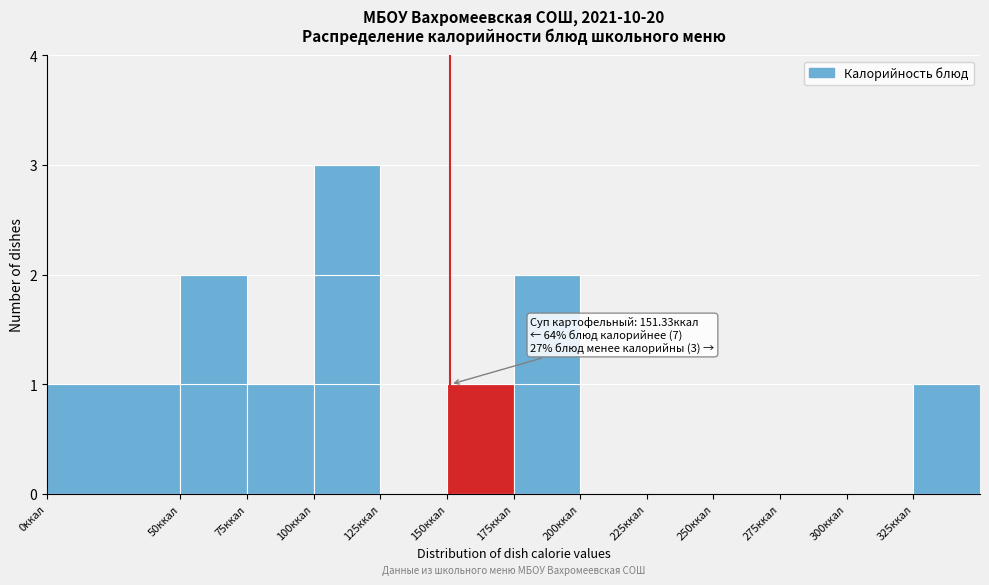

Over which range of the x-axis is the bar tallest?

100 to 125